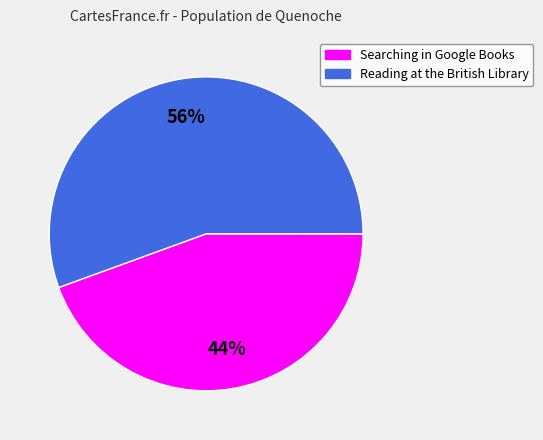

Which slice represents more than half of the pie?

Reading at the British Library